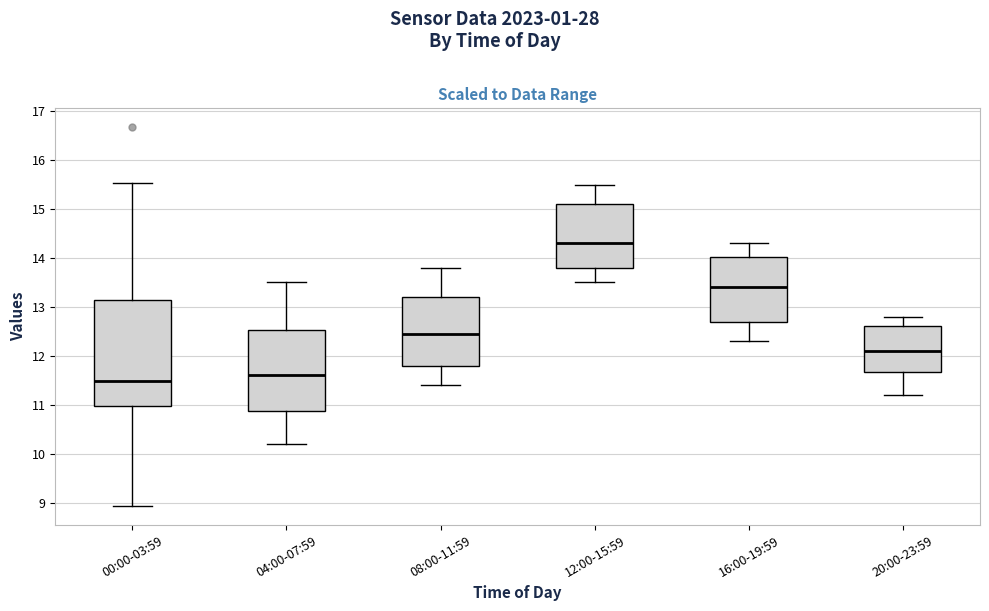

Reading left to right, transcribe this box plot: for each box, give where its median line is, the range the box spans, and where its two whiskers end, as read against the y-axis. The values are not printed on the chart, so give them approximately, as read against the axis.

00:00-03:59: median 11.5, box 11.0 to 13.1, whiskers 8.9 to 15.5
04:00-07:59: median 11.6, box 10.9 to 12.5, whiskers 10.2 to 13.5
08:00-11:59: median 12.5, box 11.8 to 13.2, whiskers 11.4 to 13.8
12:00-15:59: median 14.3, box 13.8 to 15.1, whiskers 13.5 to 15.5
16:00-19:59: median 13.4, box 12.7 to 14.0, whiskers 12.3 to 14.3
20:00-23:59: median 12.1, box 11.7 to 12.6, whiskers 11.2 to 12.8